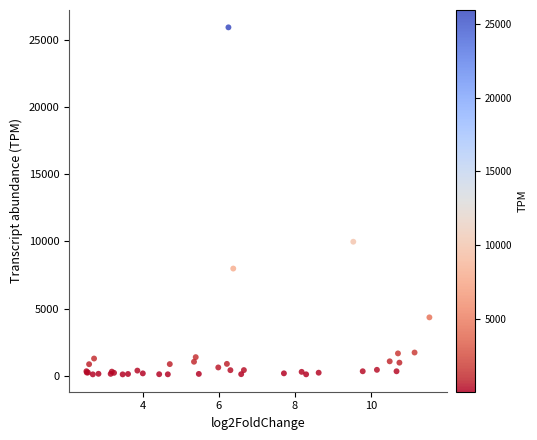

What Y value in the scatter plot is closest to 13013?

9974.7